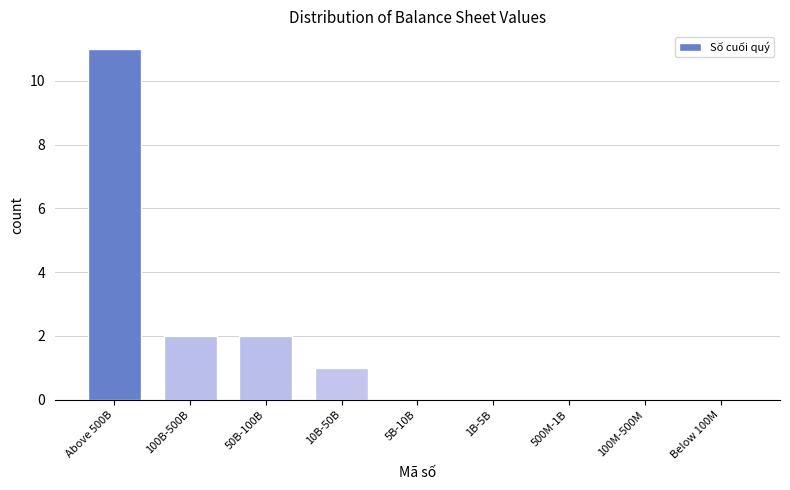

Reading left to right, transcribe all the data shown in this chart.

Above 500B=11	100B-500B=2	50B-100B=2	10B-50B=1	5B-10B=0	1B-5B=0	500M-1B=0	100M-500M=0	Below 100M=0